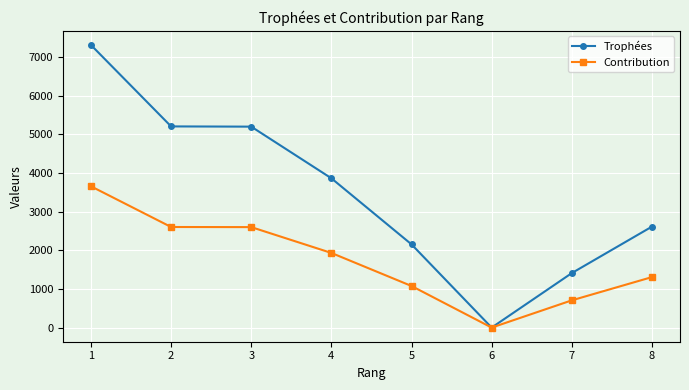

At how many categories does at least one series exceed 6445?

1